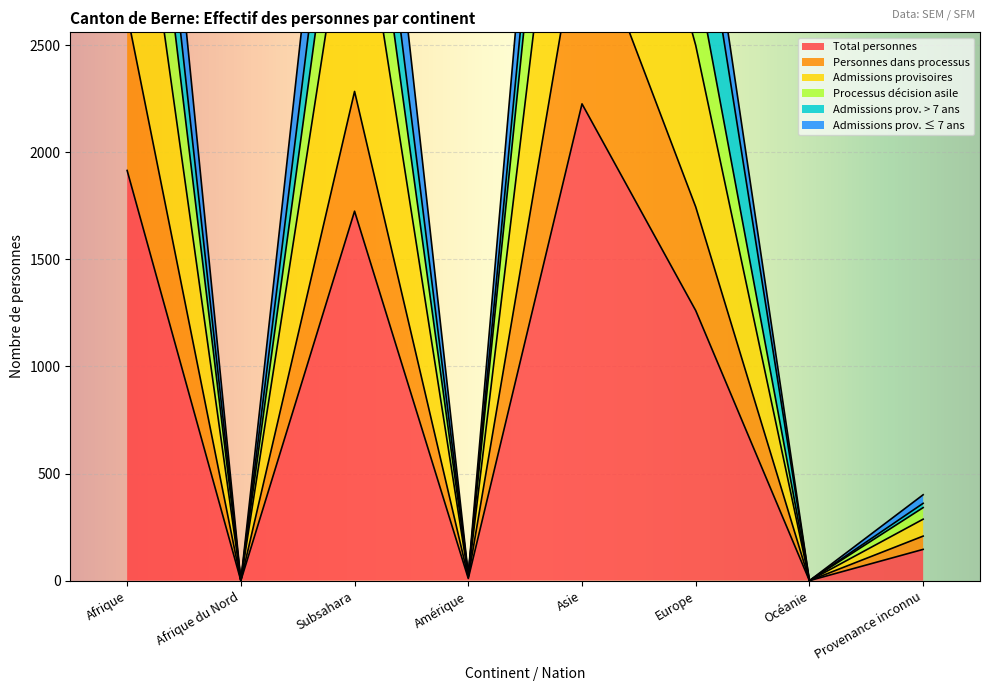

Is it true that Admissions provisoires equals 0 at Océanie?

True